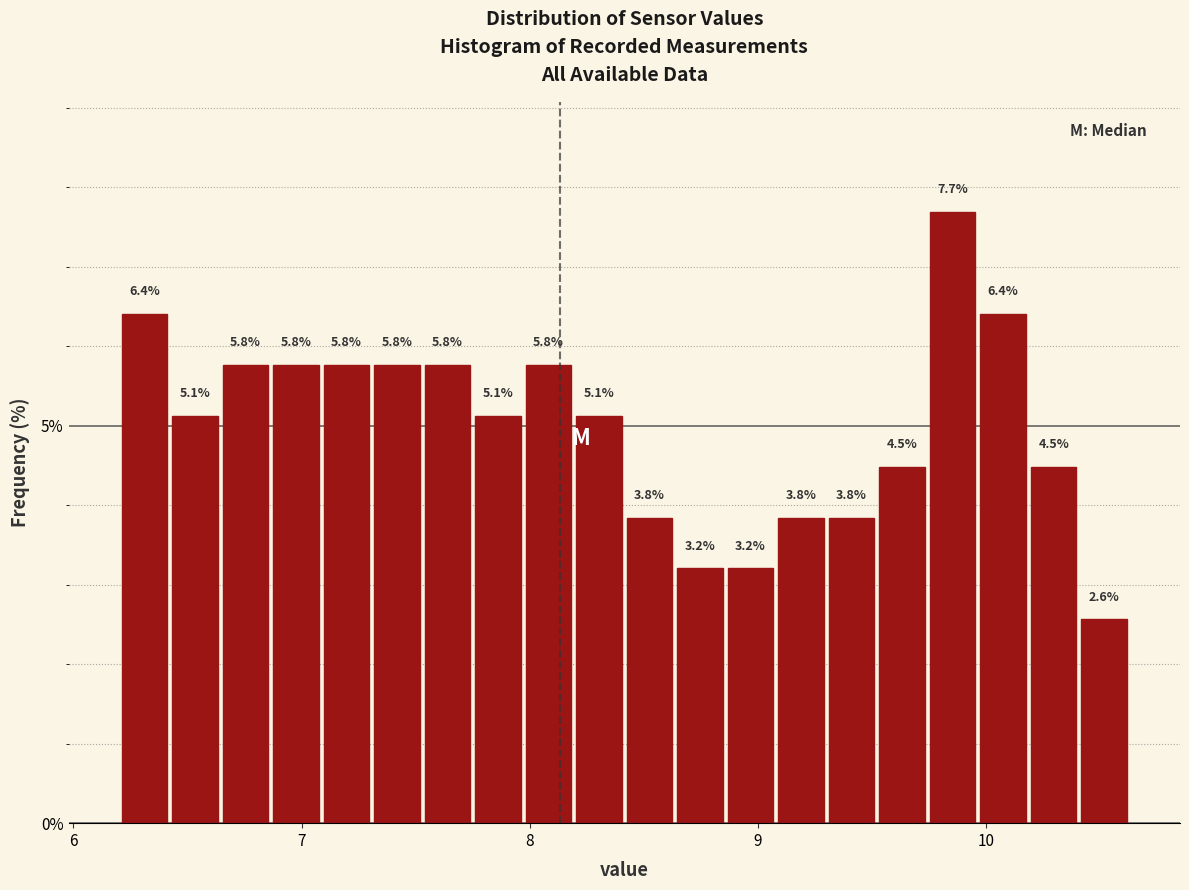

Read against the x-axis, roughly where is the centre of the tallest bar?

9.9